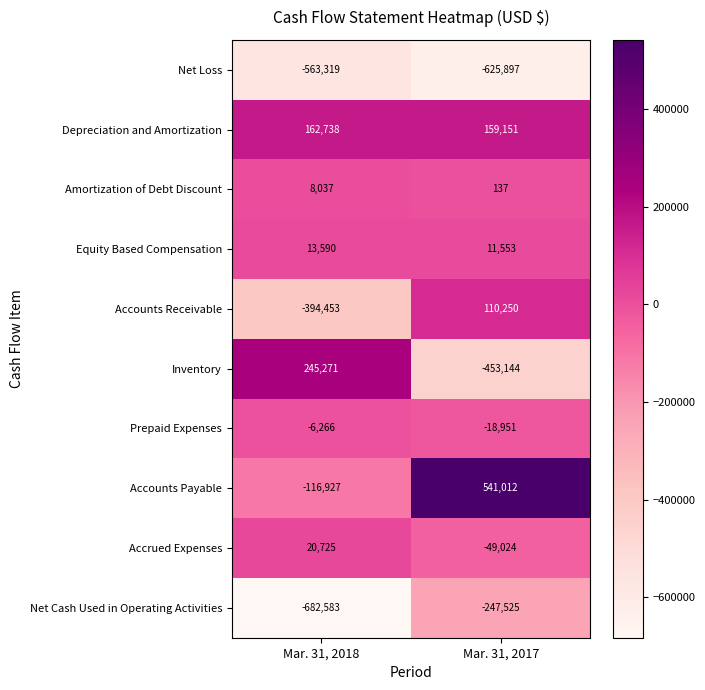

Read the Net Loss value at Mar. 31, 2017, to the nearest 100.

-625900